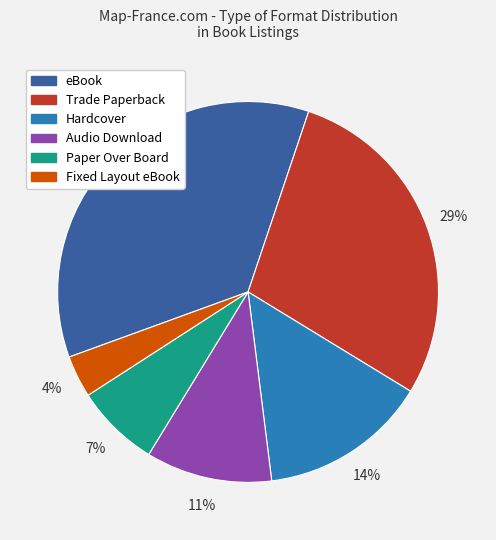

Which has a higher value, Hardcover or eBook?

eBook